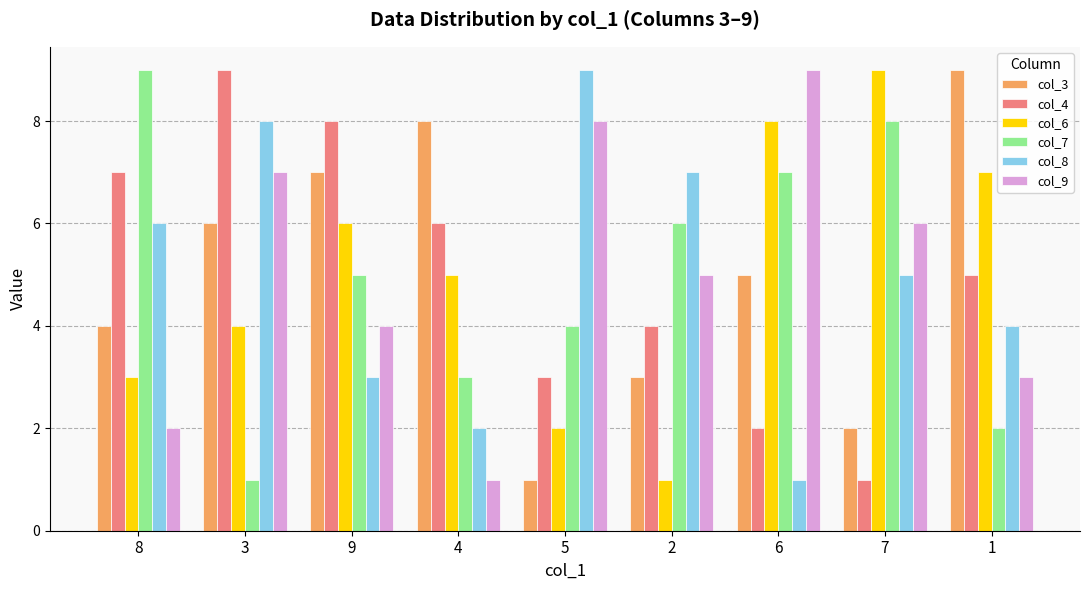

Reading left to right, list all the values displayed in this chart.

col_3: 8=4	3=6	9=7	4=8	5=1	2=3	6=5	7=2	1=9
col_4: 8=7	3=9	9=8	4=6	5=3	2=4	6=2	7=1	1=5
col_6: 8=3	3=4	9=6	4=5	5=2	2=1	6=8	7=9	1=7
col_7: 8=9	3=1	9=5	4=3	5=4	2=6	6=7	7=8	1=2
col_8: 8=6	3=8	9=3	4=2	5=9	2=7	6=1	7=5	1=4
col_9: 8=2	3=7	9=4	4=1	5=8	2=5	6=9	7=6	1=3